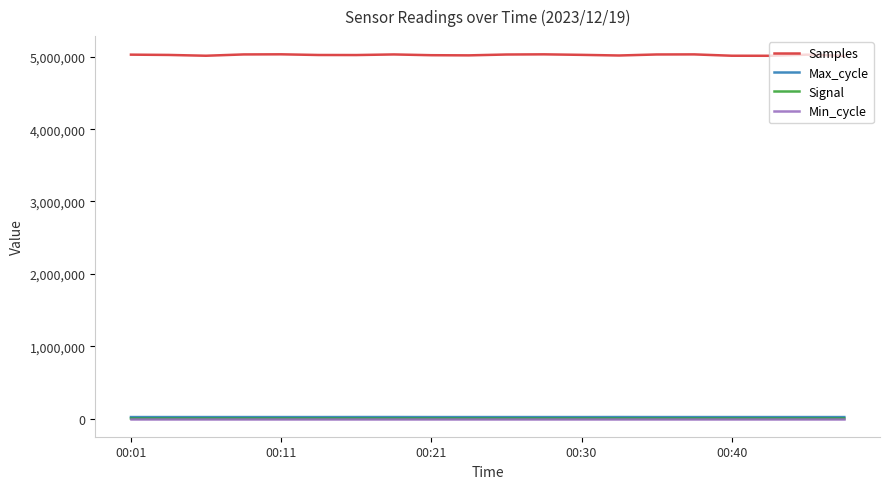

Count the number of data series in this chart.

4